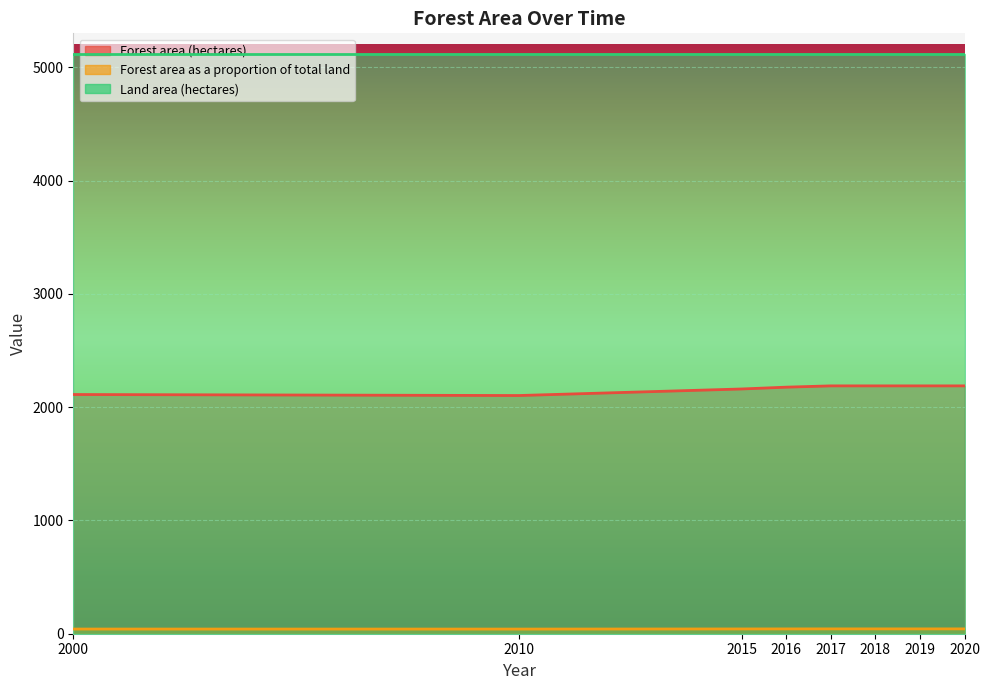

Where does the Forest area as a proportion of total land series first go above 42?

2015